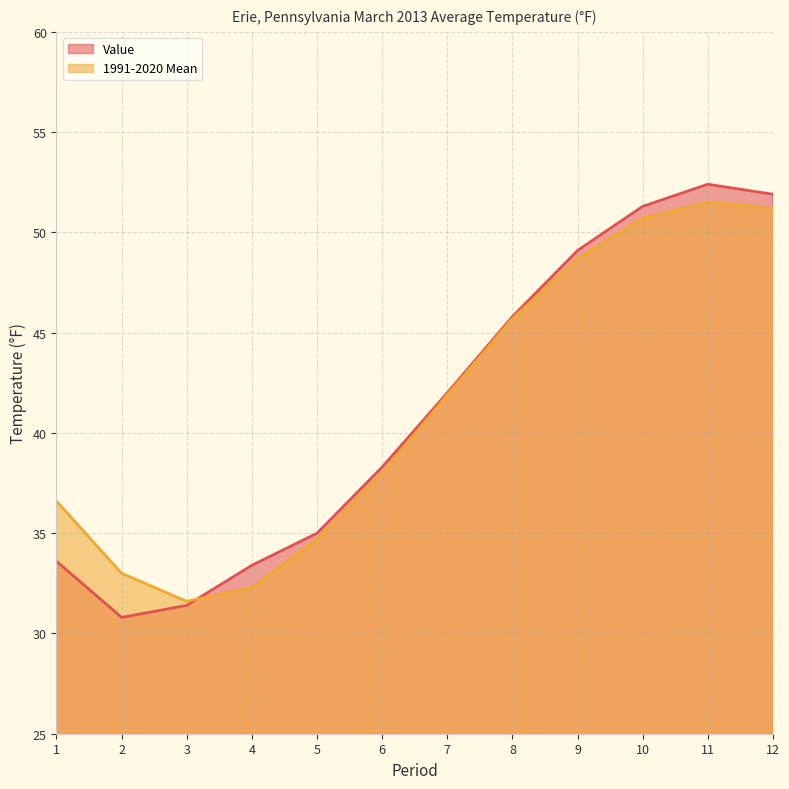

Which category has the highest value across all series?

11